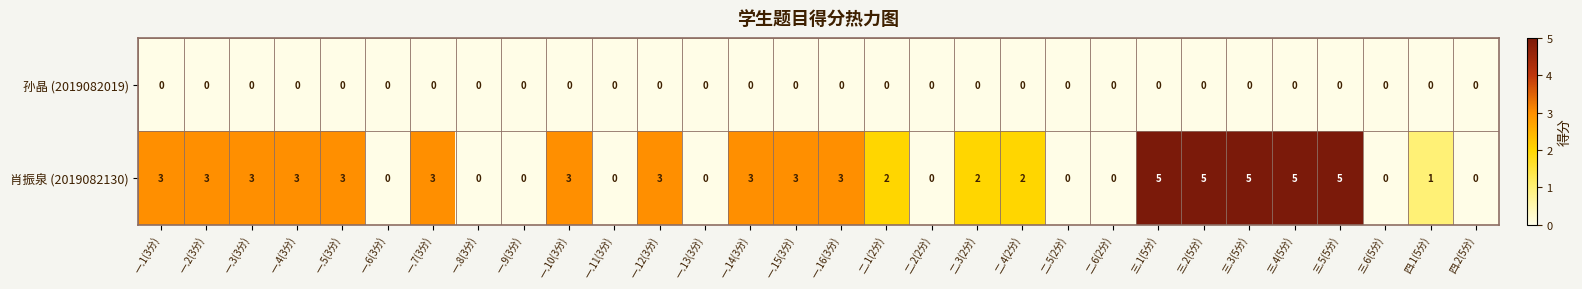

What is the difference between the maximum and minimum values in the 肖振泉 (2019082130) series?

5